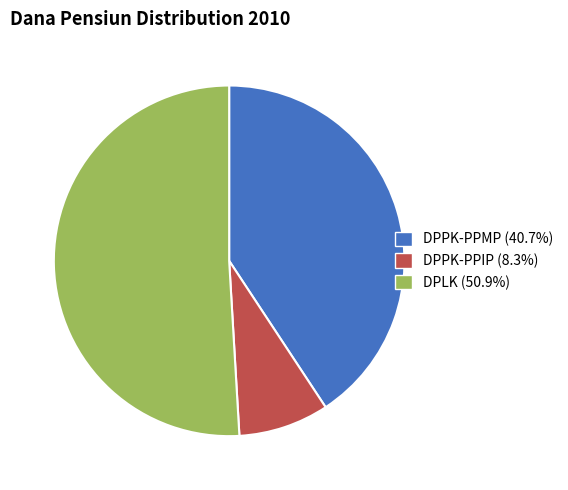

Rank the categories by value from highest to lowest.

DPLK, DPPK-PPMP, DPPK-PPIP